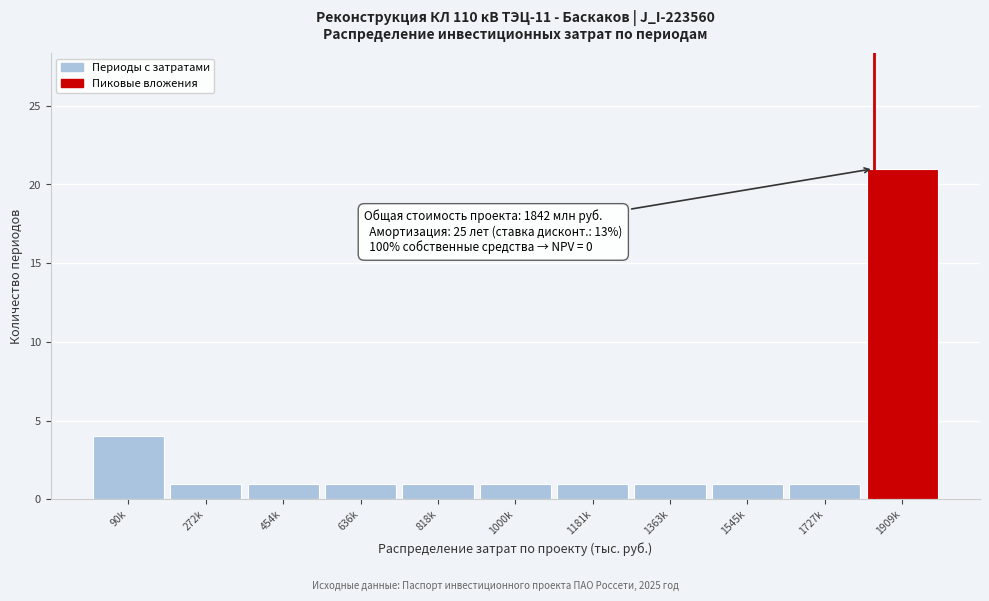

Reading left to right, transcribe all the data shown in this chart.

4	1	1	1	1	1	1	1	1	1	21